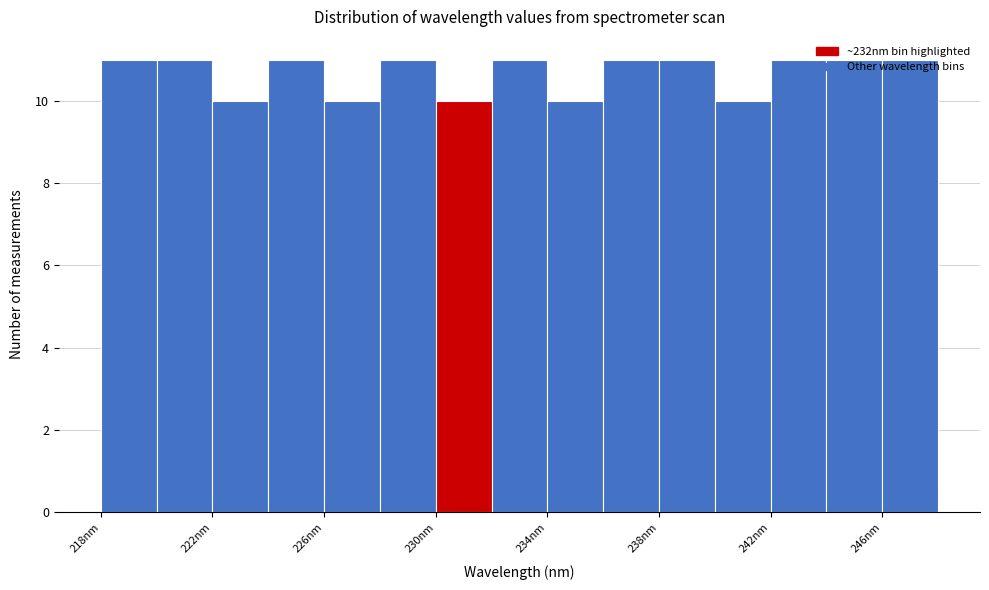

Reading left to right, transcribe this chart: for each bar, give the range it covers on the x-axis and its height. Neither the bar edges nor the heights are printed on the chart, so give them approximately, as read against the axes.

218 to 220: 11
220 to 222: 11
222 to 224: 10
224 to 226: 11
226 to 228: 10
228 to 230: 11
230 to 232: 10
232 to 234: 11
234 to 236: 10
236 to 238: 11
238 to 240: 11
240 to 242: 10
242 to 244: 11
244 to 246: 11
246 to 248: 11